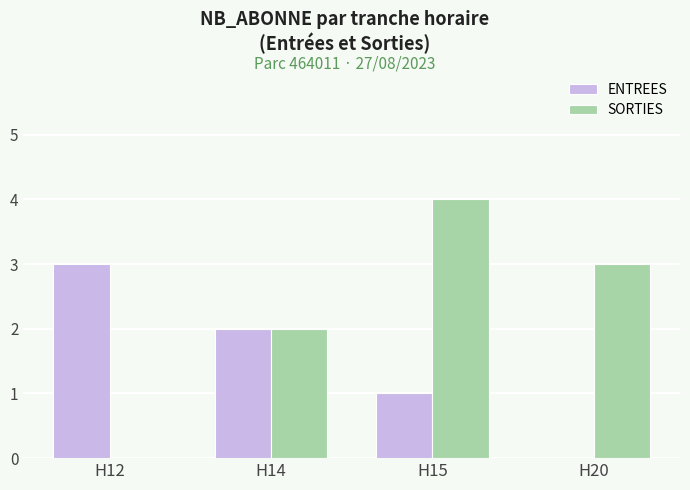

Which series has the widest spread of values?

SORTIES